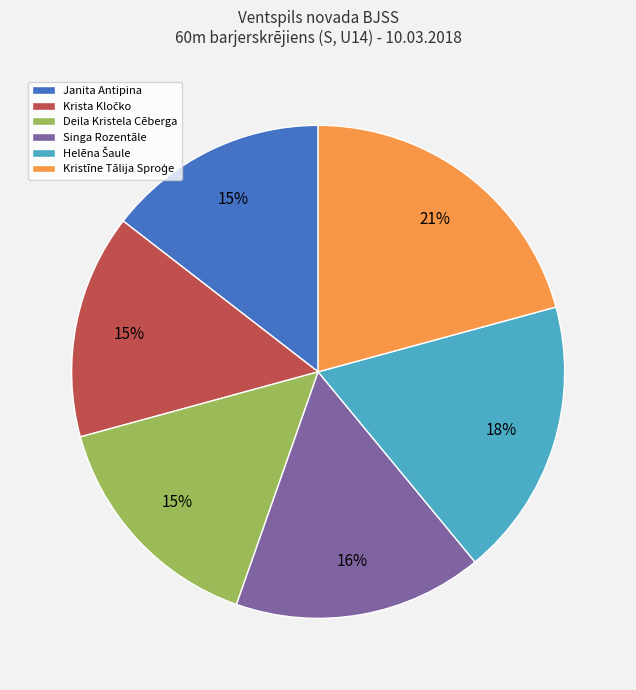

Is Deila Kristela Cēberga the majority of the pie?

No